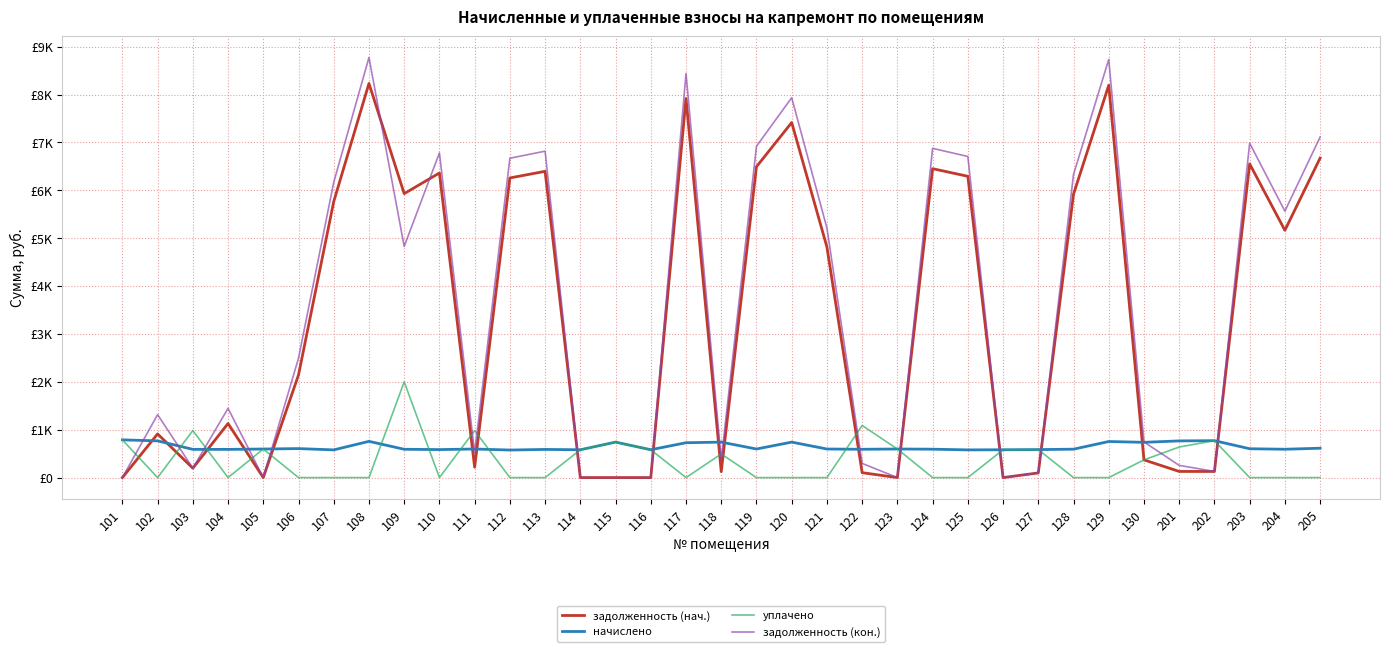

Where is задолженность (нач.) nearest to the value 4116?

121